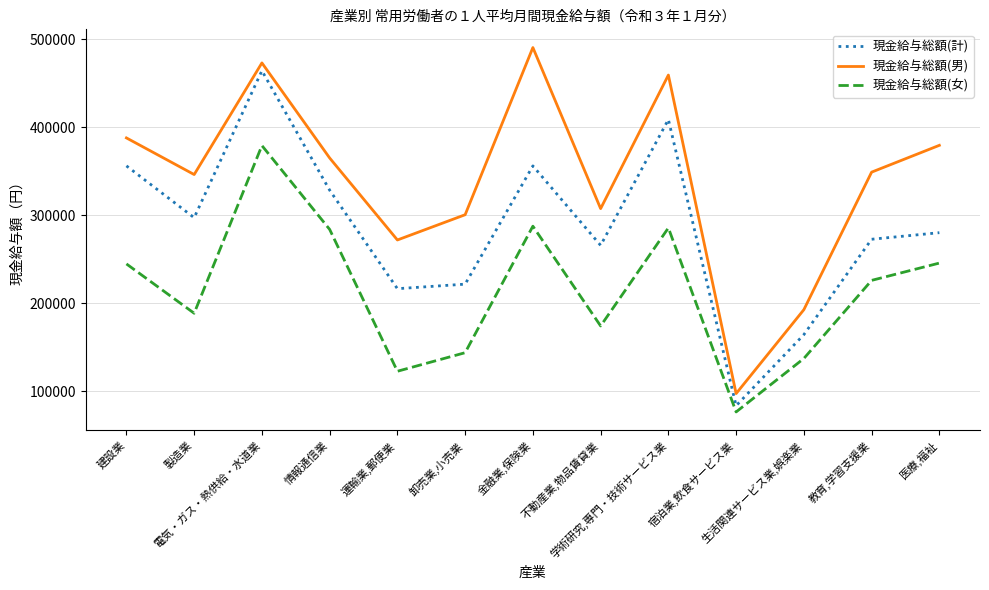

List the series in order of their overall mean, lowest first.

現金給与総額(女), 現金給与総額(計), 現金給与総額(男)